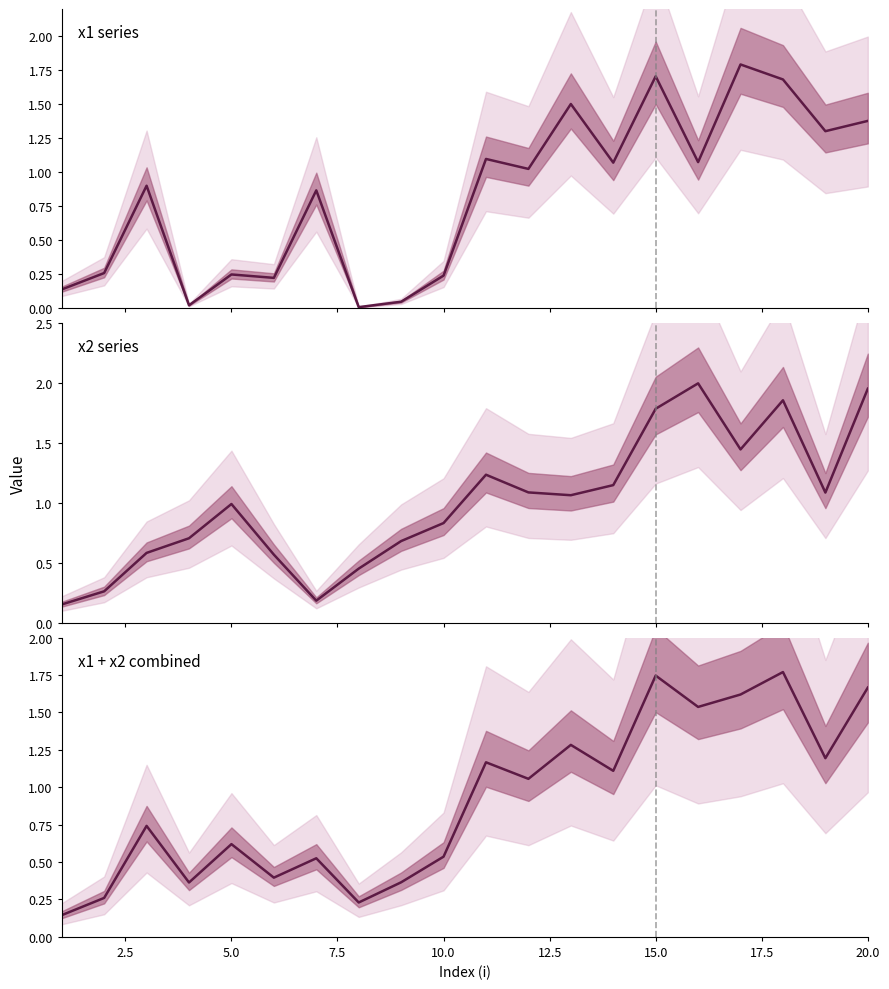

How many points are lower than both their immediate neighbors (excluding endpoints)?

7